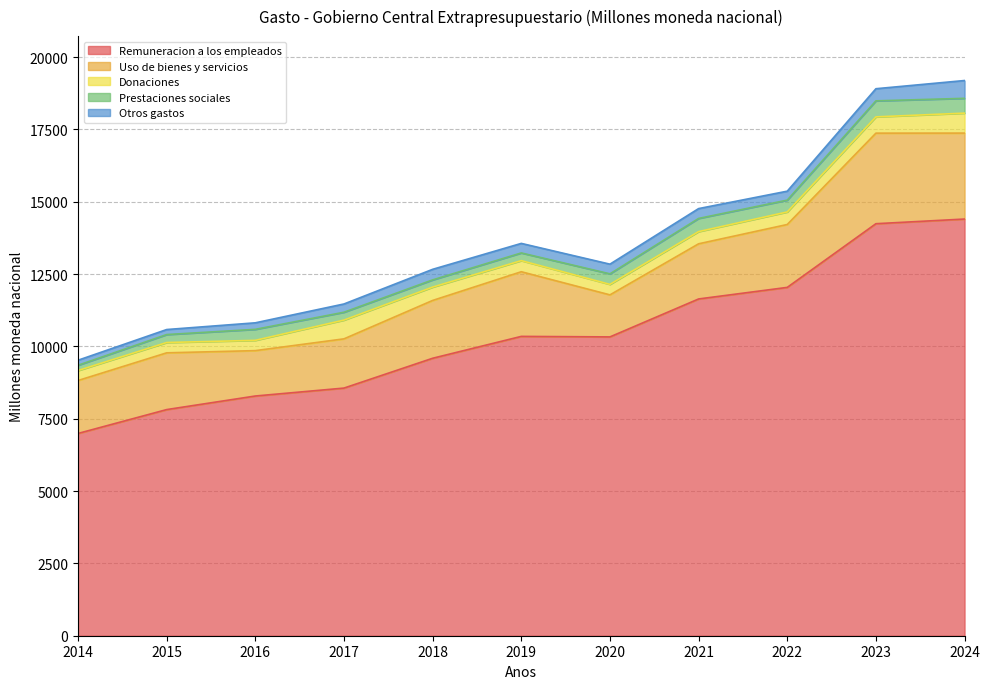

At 2019, list the series in order from largest to smallest.

Remuneracion a los empleados, Uso de bienes y servicios, Donaciones, Otros gastos, Prestaciones sociales